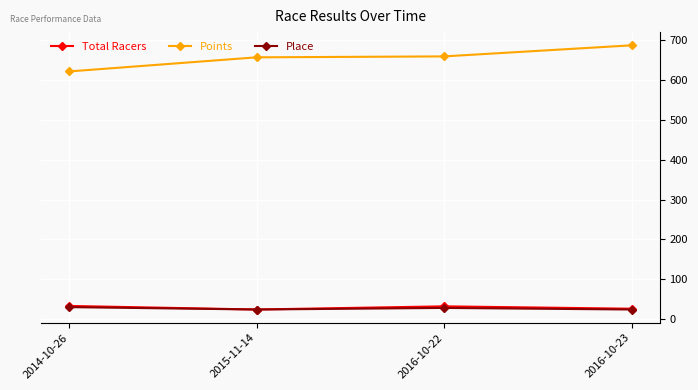

How many data points in Total Racers are less than 32?

2